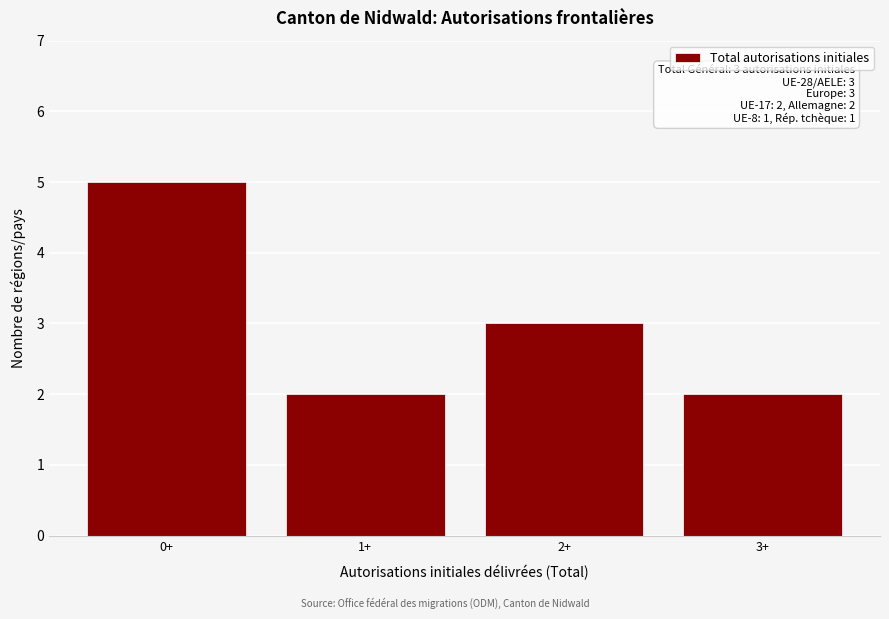

Reading left to right, list all the values displayed in this chart.

5	2	3	2